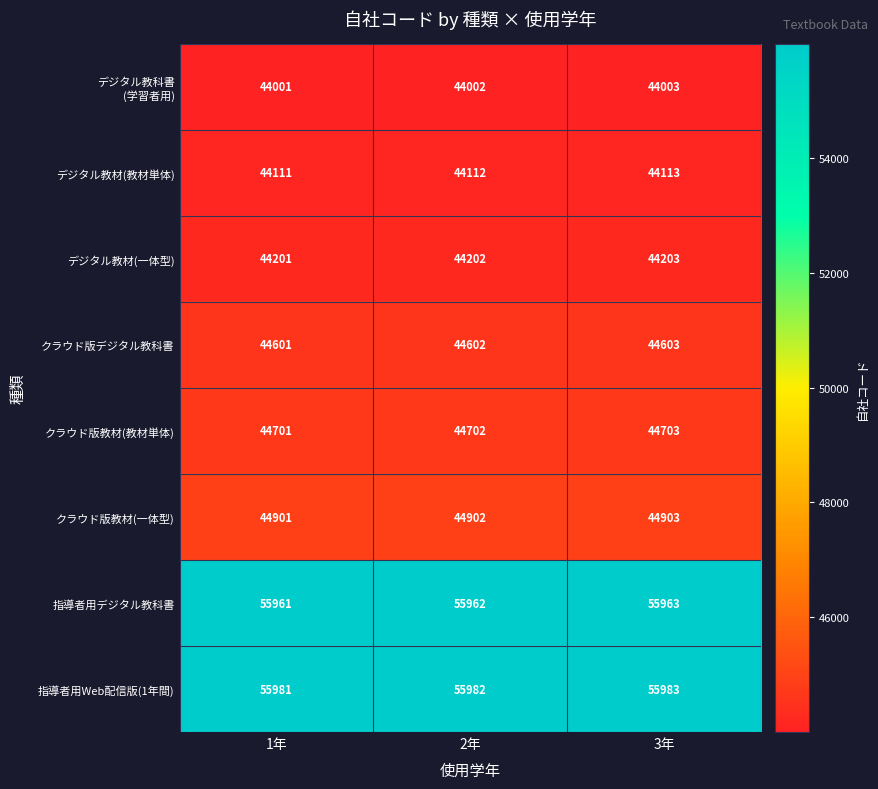

What is the sum of all デジタル教材(教材単体) values?

132336